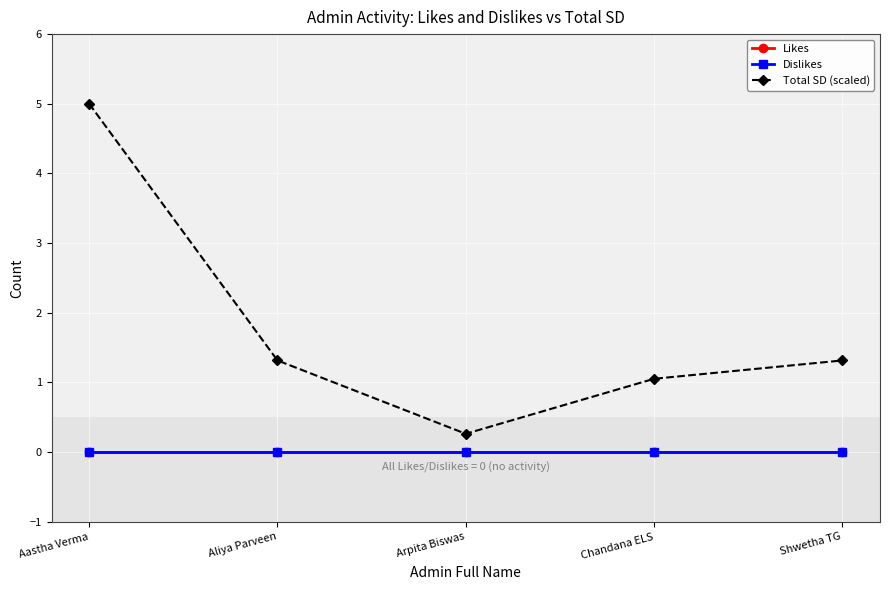

Reading left to right, transcribe all the data shown in this chart.

Likes: 0.0	0.0	0.0	0.0	0.0
Dislikes: 0.0	0.0	0.0	0.0	0.0
Total SD (scaled): 5.0	1.3	0.3	1.1	1.3